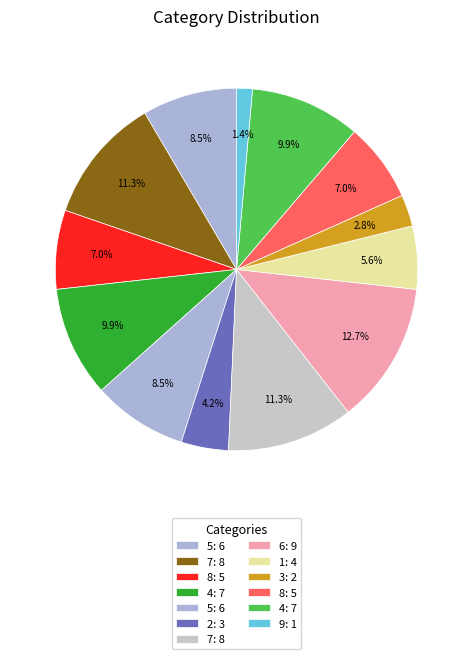

How many slices are in this pie chart?

13